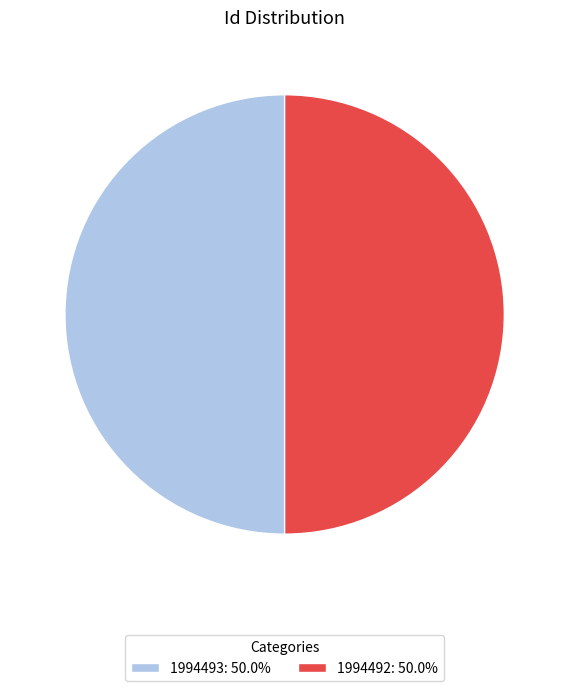

The 1994492 slice represents 50% of the pie. True or false?

True